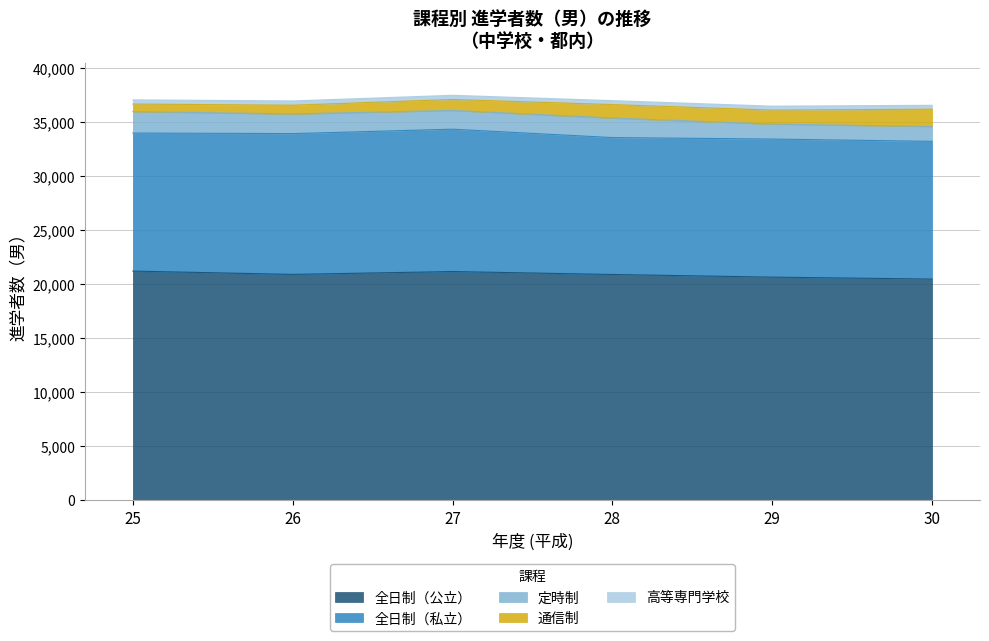

Reading right to left, extract all data points from this chart.

全日制（公立）: 20486	20665	20912	21183	20919	21225
全日制（私立）: 12758	12790	12681	13186	13042	12788
定時制: 1376	1387	1810	1740	1823	1986
通信制: 1605	1294	1247	1015	806	700
高等専門学校: 359	367	367	386	397	388